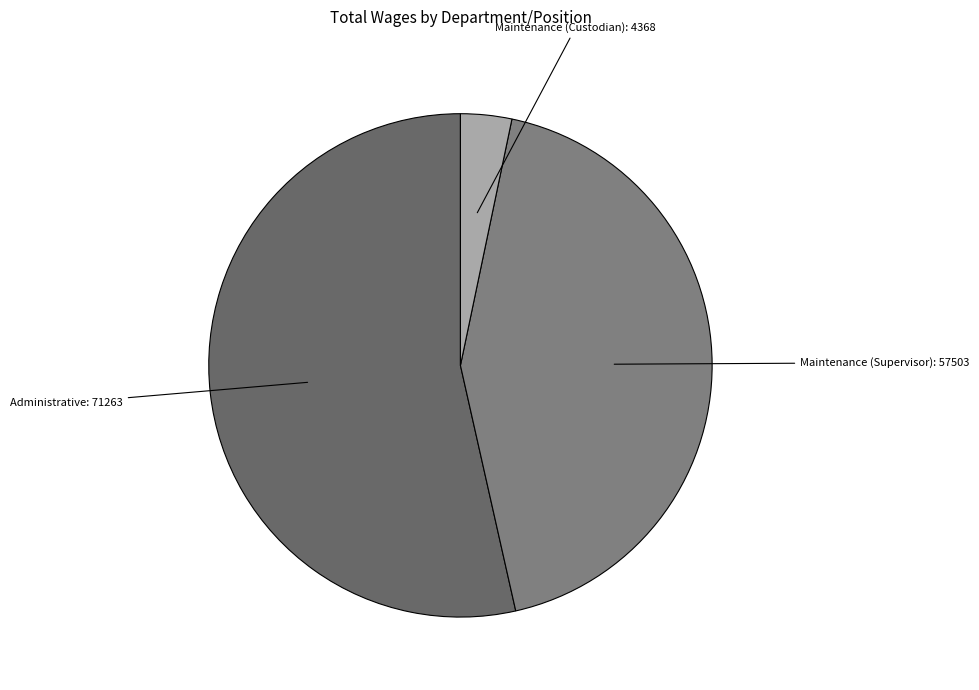

Count the number of slices in the pie.

3